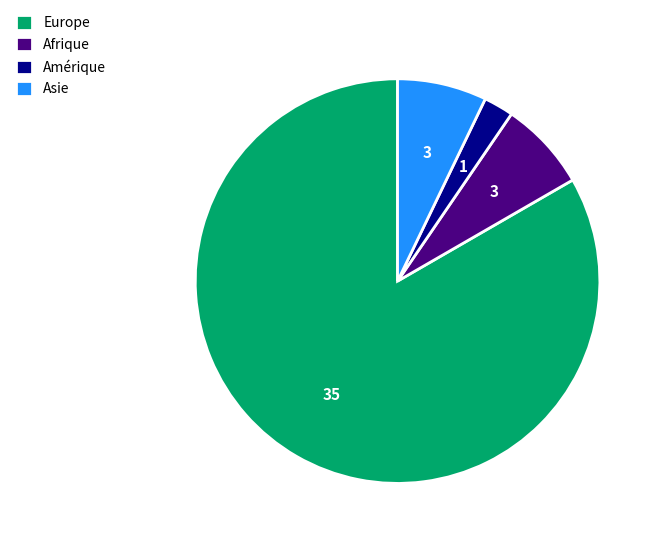

Which slice represents more than half of the pie?

Europe